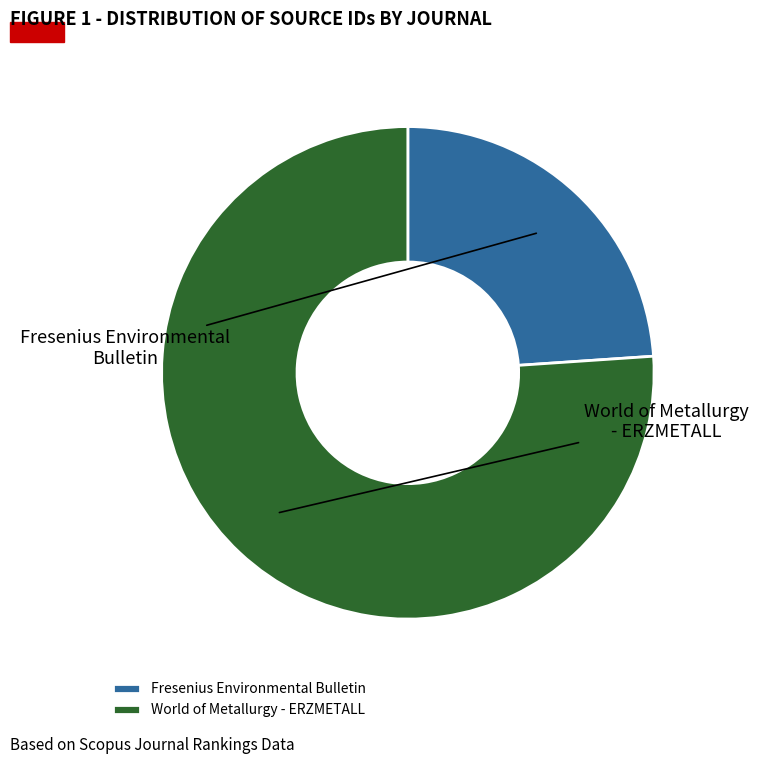

The Fresenius Environmental Bulletin slice represents 24% of the pie. True or false?

True